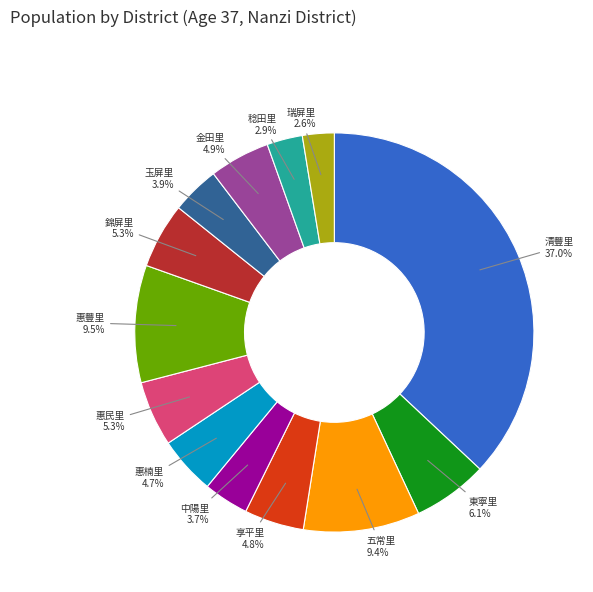

Which category has the biggest portion of the pie?

清豐里